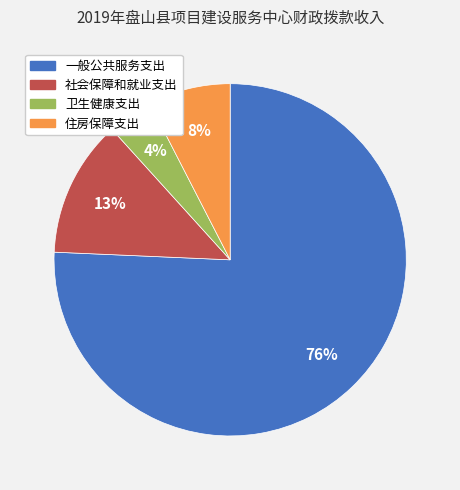

What percentage is the 社会保障和就业支出 slice, to the nearest percent?

13%